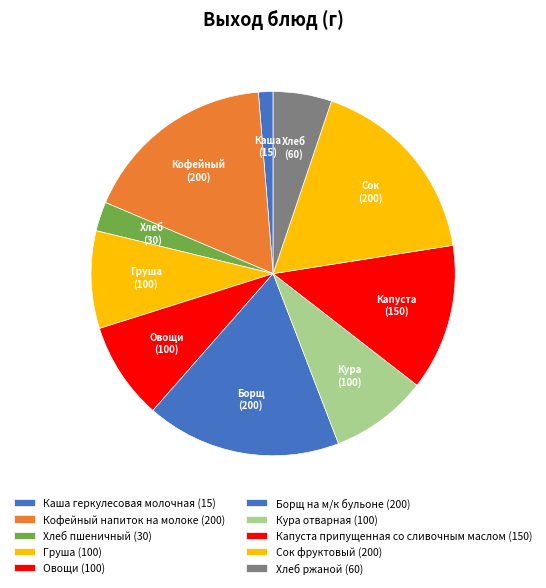

To the nearest percent, what portion does Хлеб ржаной represent?

5%